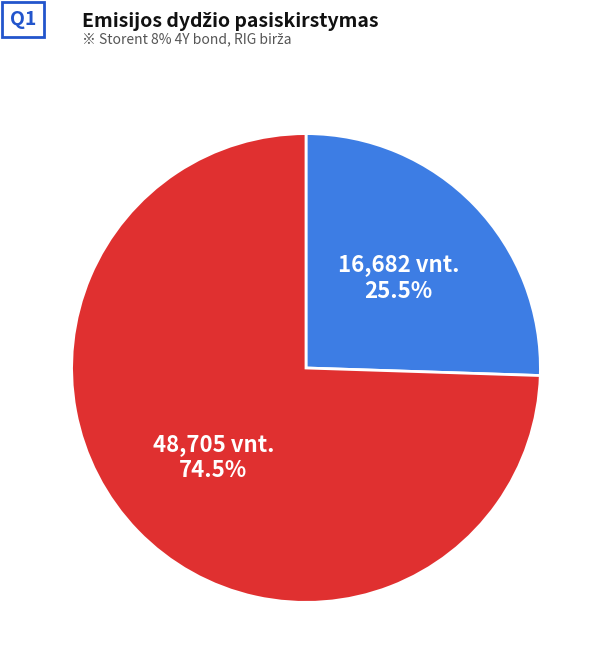

Is there any slice that represents more than half of the pie?

Yes